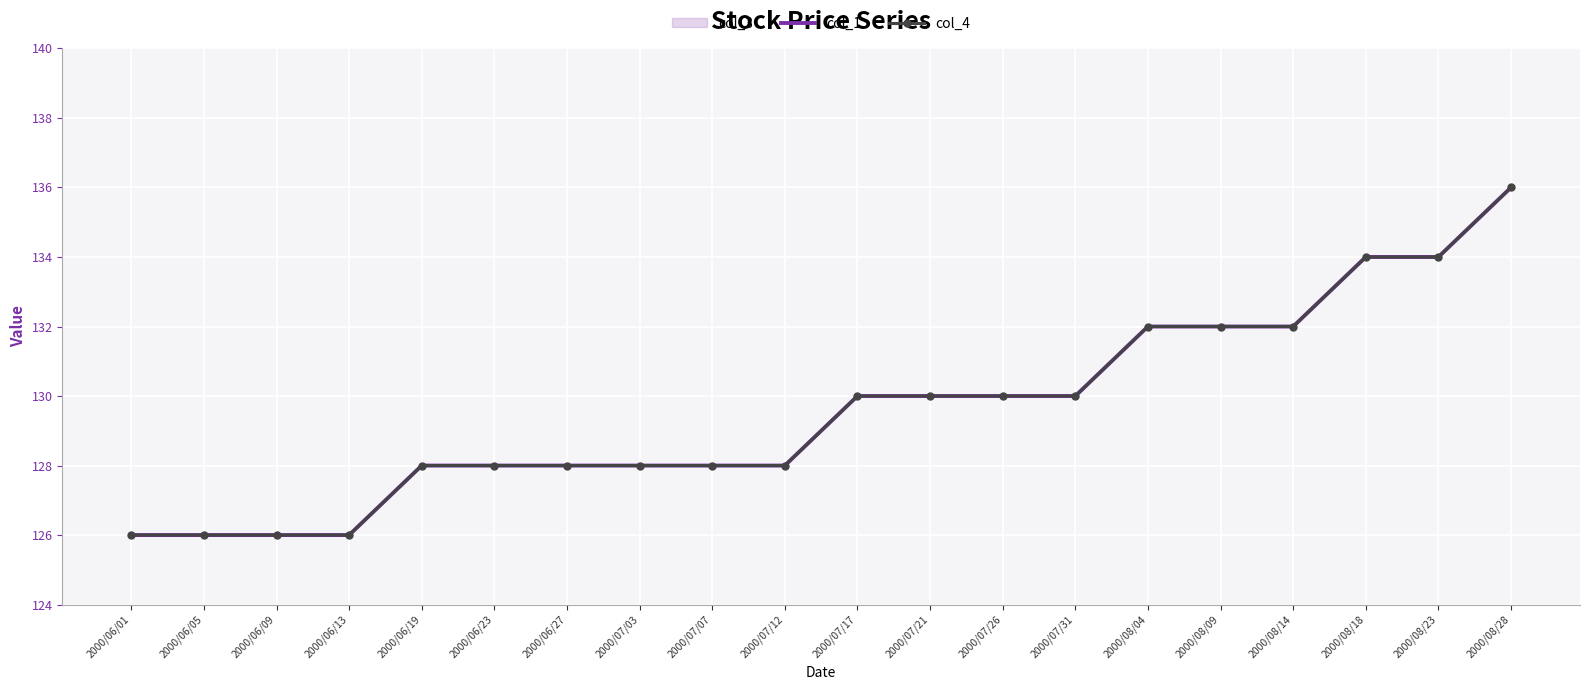

List the labels in order of col_1 value, smallest first.

2000/06/01, 2000/06/05, 2000/06/09, 2000/06/13, 2000/06/19, 2000/06/23, 2000/06/27, 2000/07/03, 2000/07/07, 2000/07/12, 2000/07/17, 2000/07/21, 2000/07/26, 2000/07/31, 2000/08/04, 2000/08/09, 2000/08/14, 2000/08/18, 2000/08/23, 2000/08/28